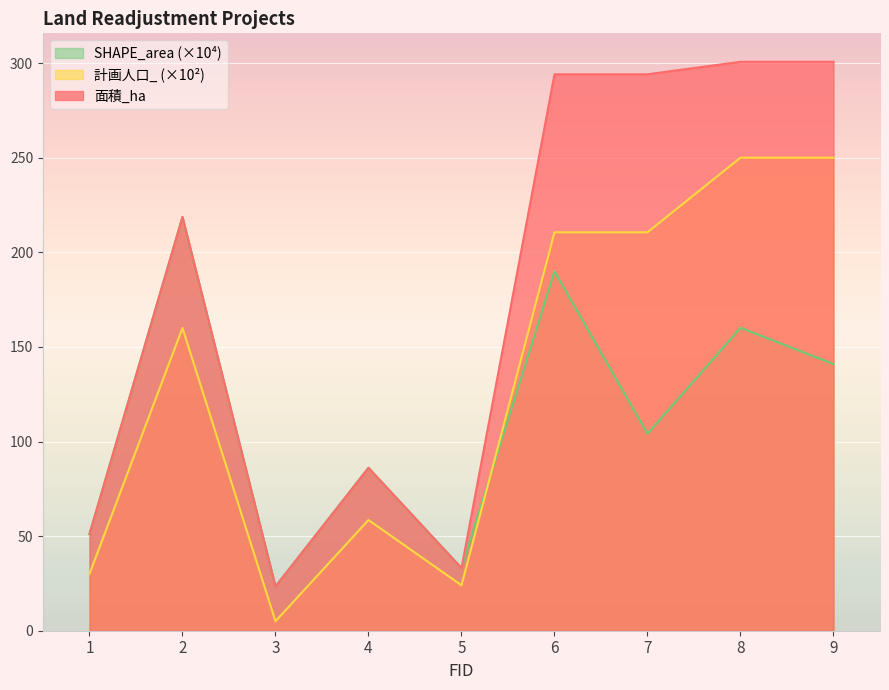

Where is SHAPE_area_scaled nearest to the value 121?

7